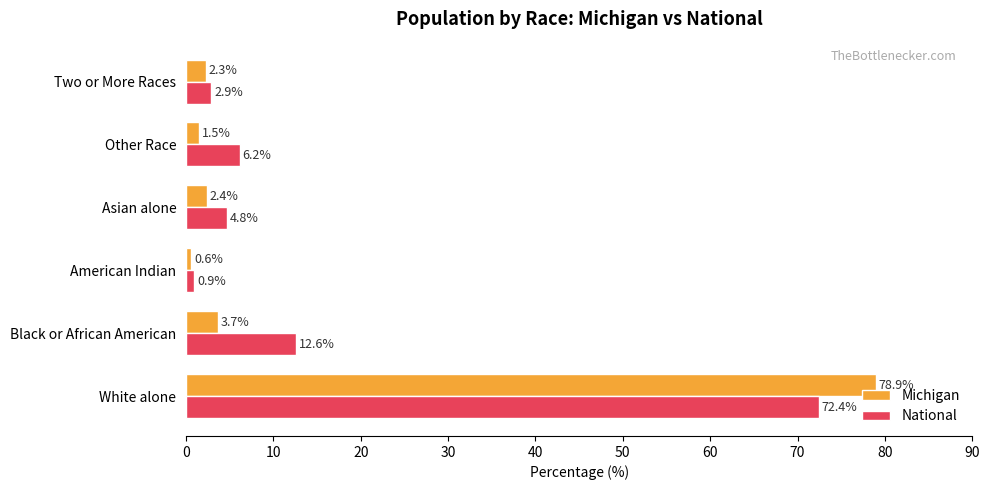

What are all the series names shown in the legend?

Michigan, National